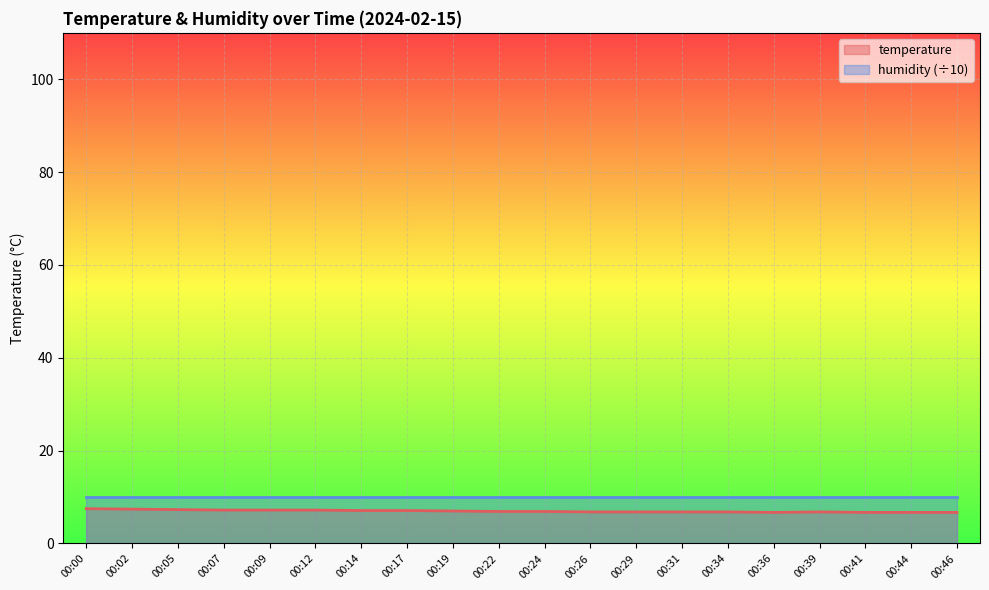

What is the difference between the values at 00:29 and 00:24?

0.1